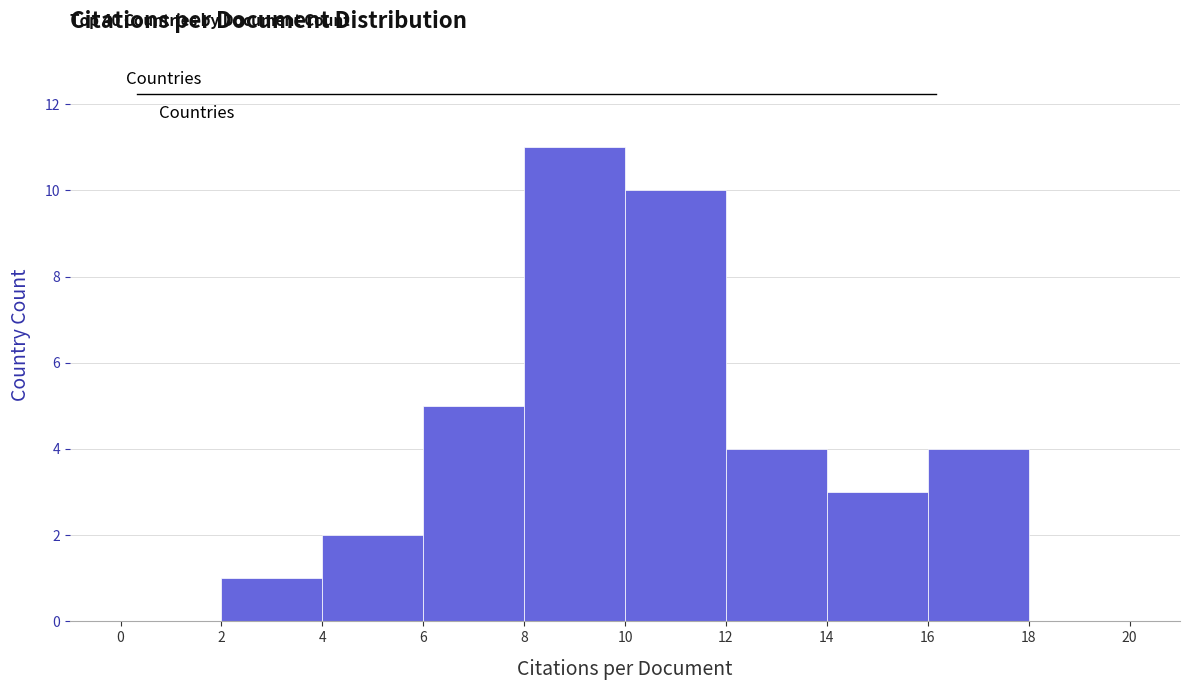

Which range on the x-axis has the tallest bar?

8 to 10